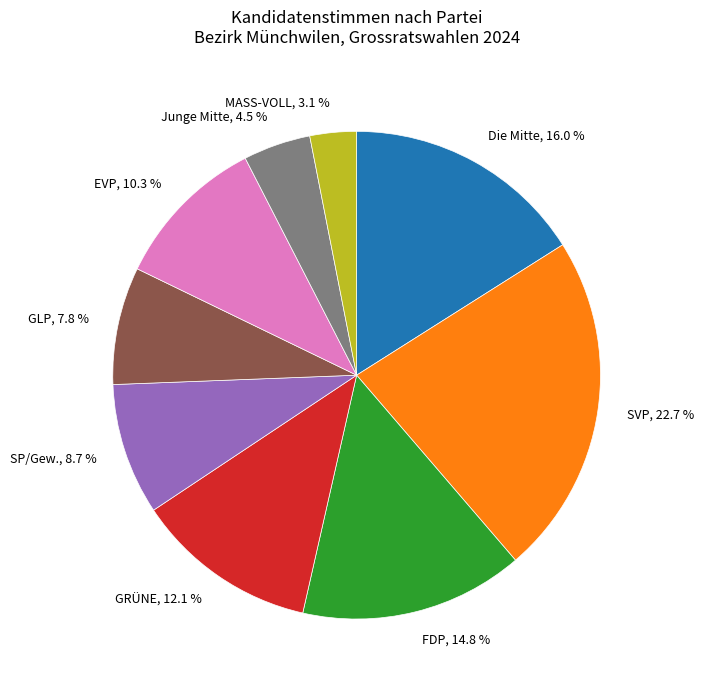

The SVP slice represents 23% of the pie. True or false?

True